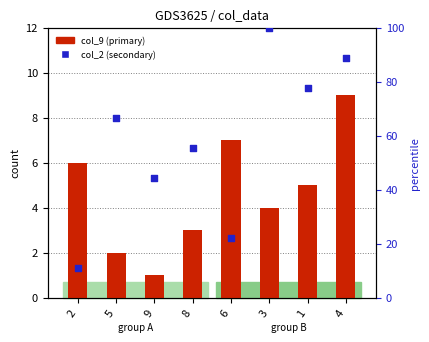

Which series contains the highest Y value?

col_2 (secondary)